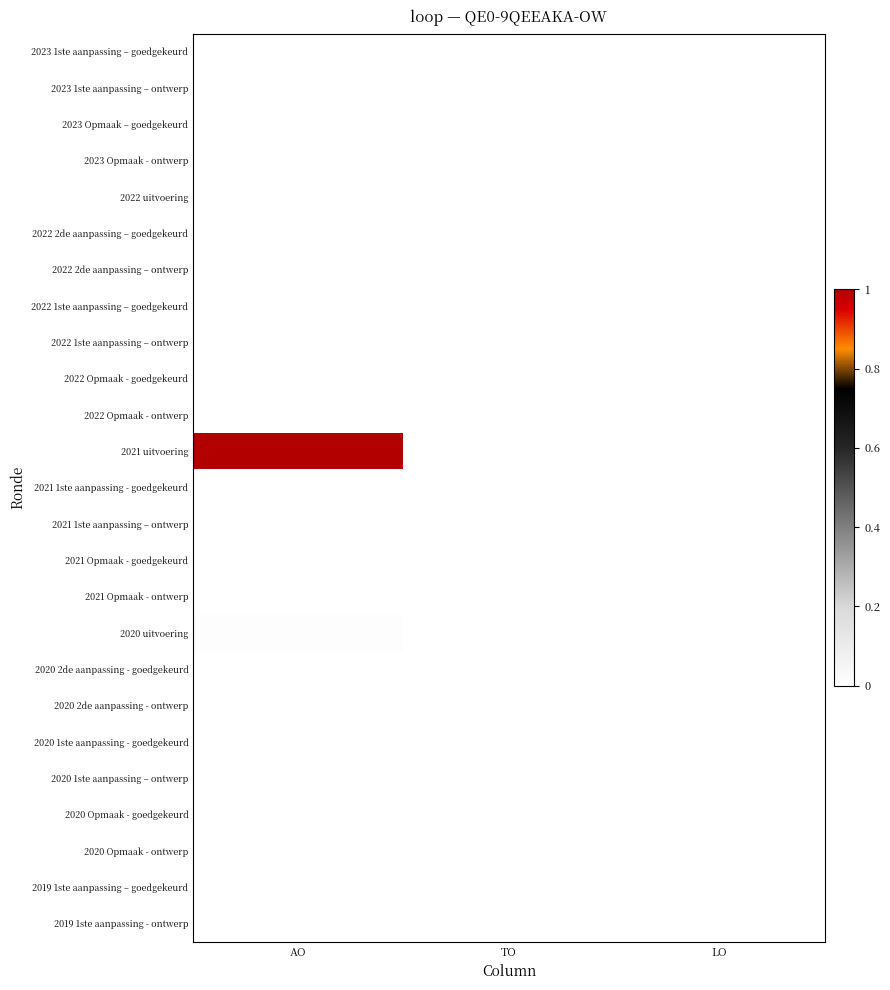

Reading right to left, what are all the values shown in this chart?

2023 1ste aanpassing – goedgekeurd: LO=0.0	TO=0.0	AO=0.0
2023 1ste aanpassing – ontwerp: LO=0.0	TO=0.0	AO=0.0
2023 Opmaak – goedgekeurd: LO=0.0	TO=0.0	AO=0.0
2023 Opmaak - ontwerp: LO=0.0	TO=0.0	AO=0.0
2022 uitvoering: LO=0.0	TO=0.0	AO=0.0
2022 2de aanpassing – goedgekeurd: LO=0.0	TO=0.0	AO=0.0
2022 2de aanpassing – ontwerp: LO=0.0	TO=0.0	AO=0.0
2022 1ste aanpassing – goedgekeurd: LO=0.0	TO=0.0	AO=0.0
2022 1ste aanpassing – ontwerp: LO=0.0	TO=0.0	AO=0.0
2022 Opmaak - goedgekeurd: LO=0.0	TO=0.0	AO=0.0
2022 Opmaak - ontwerp: LO=0.0	TO=0.0	AO=0.0
2021 uitvoering: LO=0.0	TO=0.0	AO=1.0
2021 1ste aanpassing - goedgekeurd: LO=0.0	TO=0.0	AO=0.0
2021 1ste aanpassing – ontwerp: LO=0.0	TO=0.0	AO=0.0
2021 Opmaak - goedgekeurd: LO=0.0	TO=0.0	AO=0.0
2021 Opmaak - ontwerp: LO=0.0	TO=0.0	AO=0.0
2020 uitvoering: LO=0.0	TO=0.0	AO=0.0
2020 2de aanpassing - goedgekeurd: LO=0.0	TO=0.0	AO=0.0
2020 2de aanpassing - ontwerp: LO=0.0	TO=0.0	AO=0.0
2020 1ste aanpassing - goedgekeurd: LO=0.0	TO=0.0	AO=0.0
2020 1ste aanpassing – ontwerp: LO=0.0	TO=0.0	AO=0.0
2020 Opmaak - goedgekeurd: LO=0.0	TO=0.0	AO=0.0
2020 Opmaak - ontwerp: LO=0.0	TO=0.0	AO=0.0
2019 1ste aanpassing – goedgekeurd: LO=0.0	TO=0.0	AO=0.0
2019 1ste aanpassing - ontwerp: LO=0.0	TO=0.0	AO=0.0